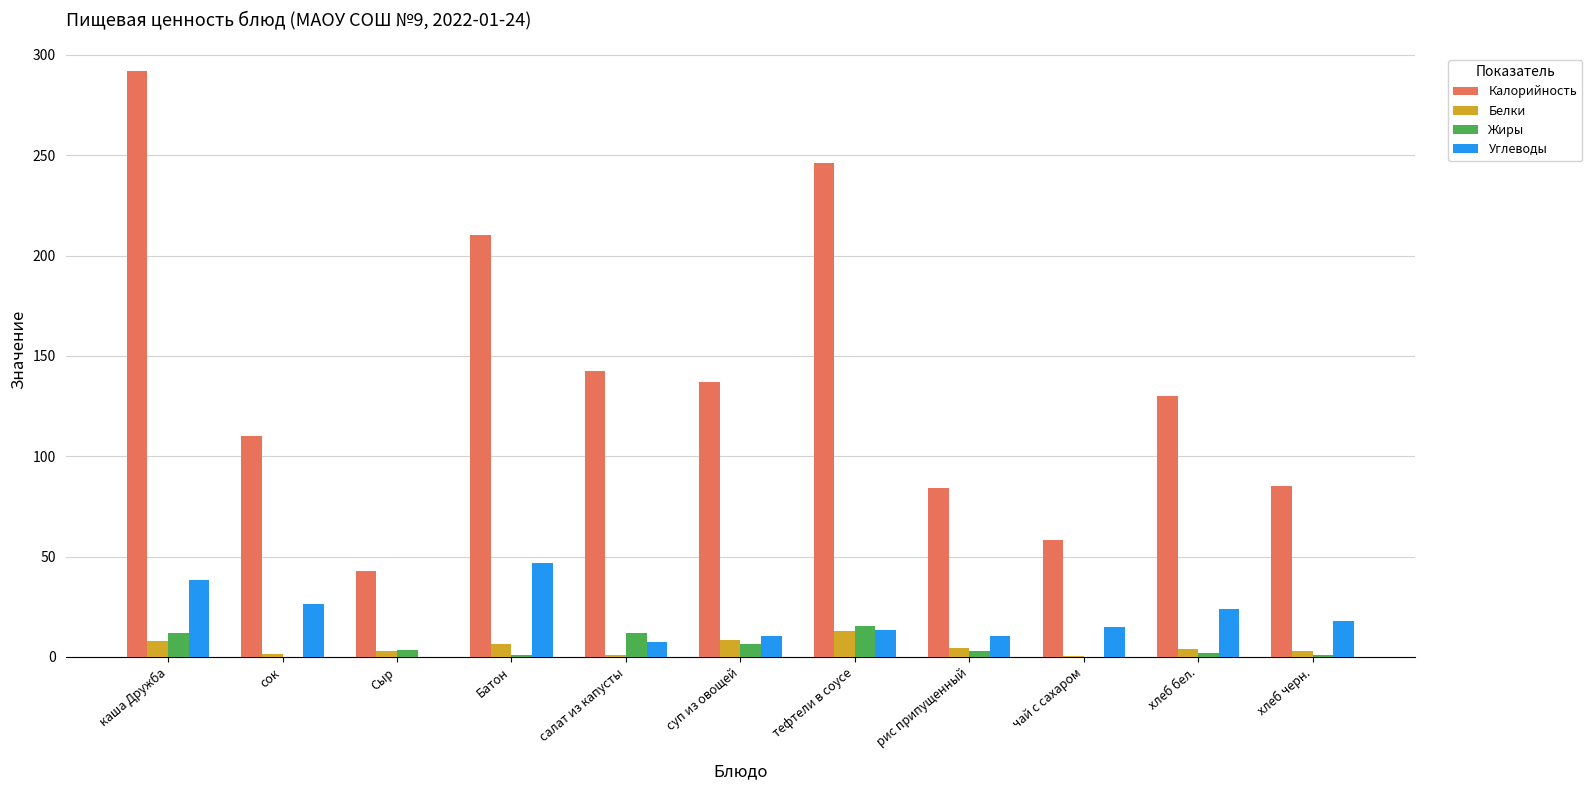

At which category does the chart reach its peak across all series?

каша Дружба